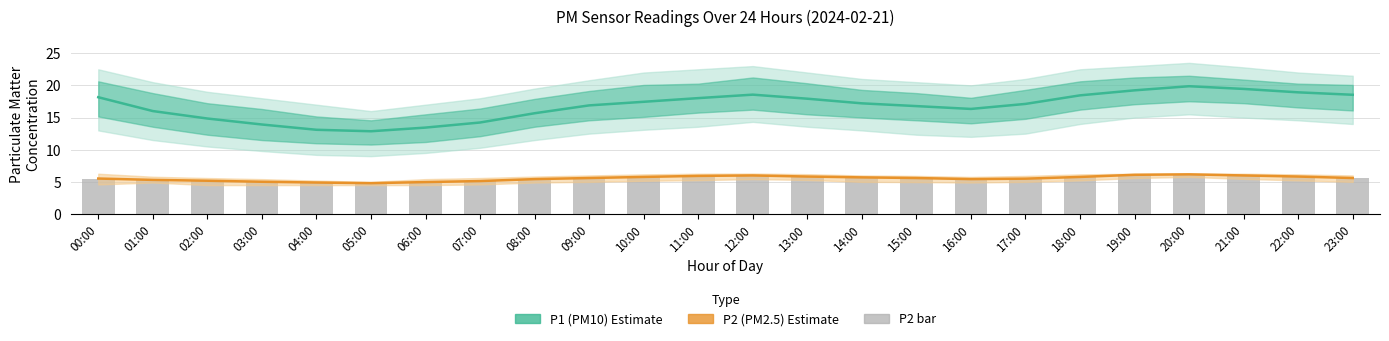

List the labels in order of P2 (PM2.5) mean line value, largest first.

20:00, 19:00, 12:00, 21:00, 11:00, 13:00, 22:00, 10:00, 18:00, 14:00, 09:00, 15:00, 23:00, 00:00, 17:00, 08:00, 16:00, 01:00, 02:00, 07:00, 03:00, 06:00, 04:00, 05:00